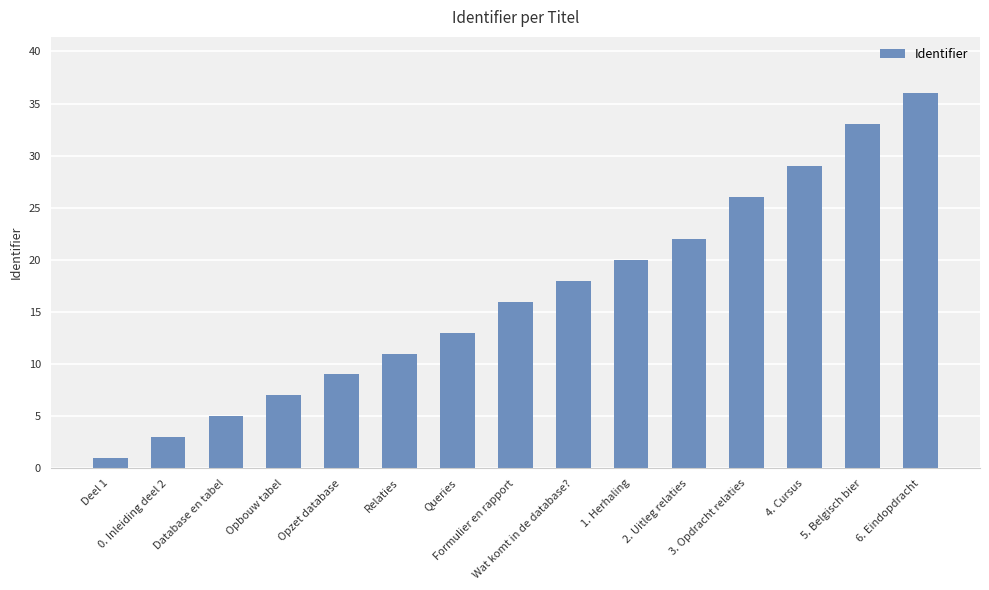

What is the sum of all values?

249